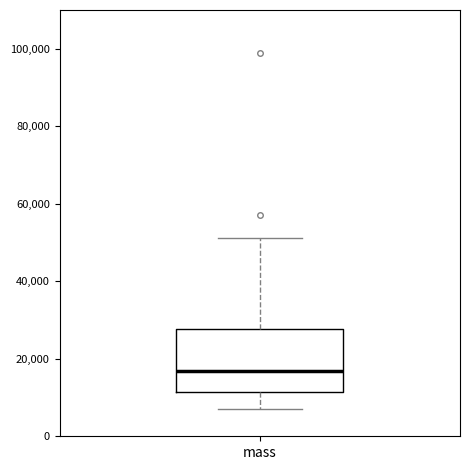

Where does the upper whisker of the box for mass end on the y-axis? The values are not printed on the chart, so give them approximately, as read against the axis.

52000